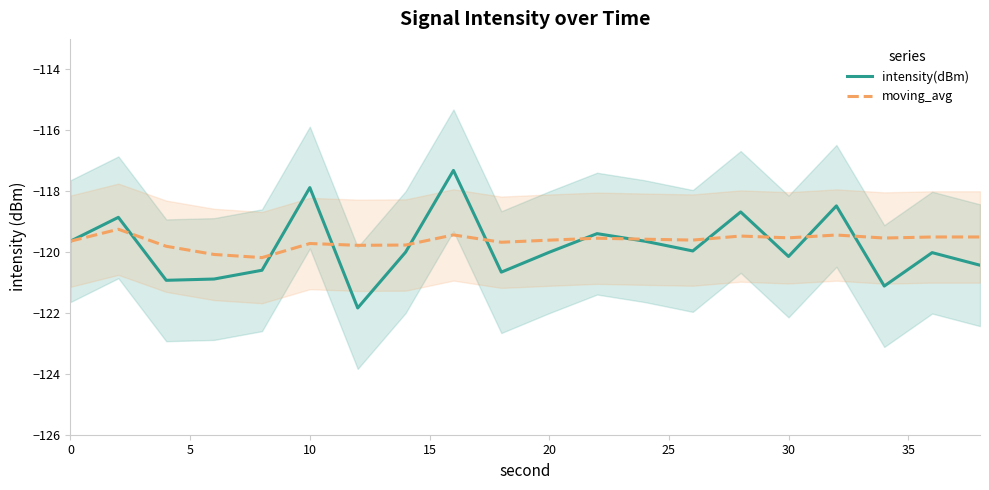

What are all the series names shown in the legend?

intensity(dBm), moving_avg